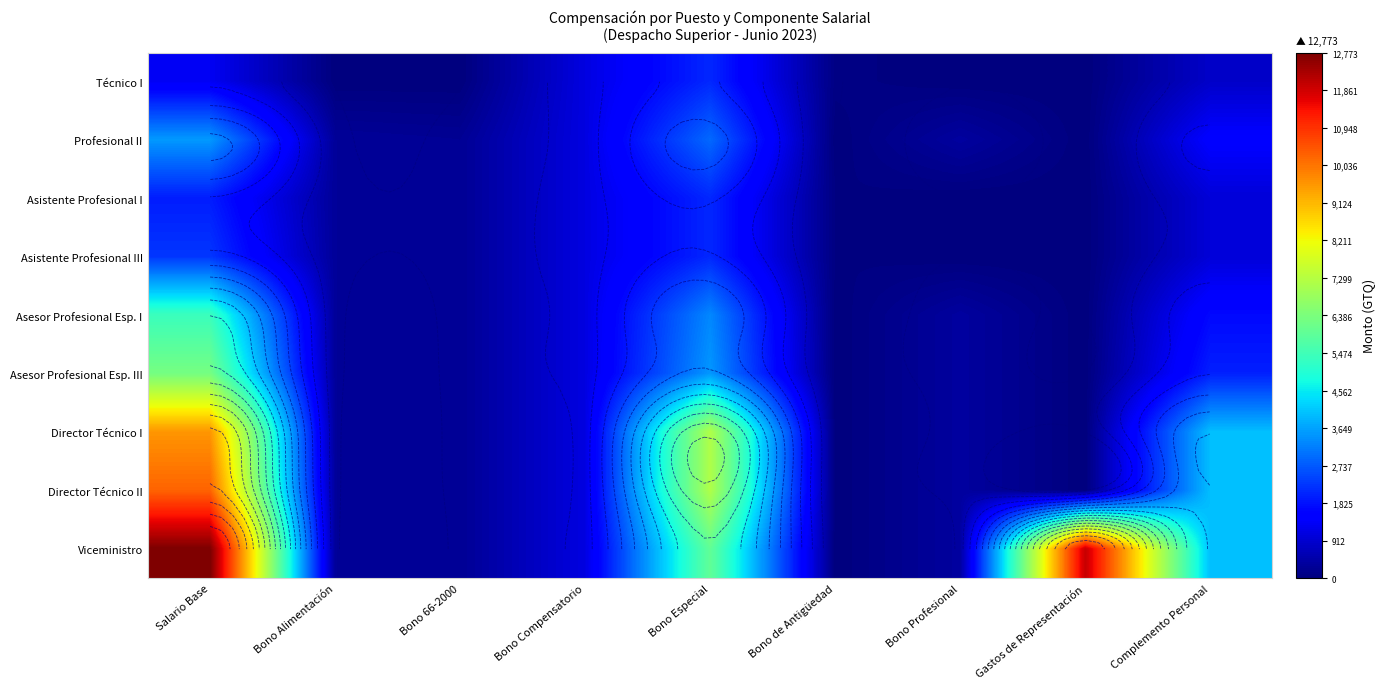

What is the sum of the Viceministro values at Bono Alimentación and Bono Especial?

6300